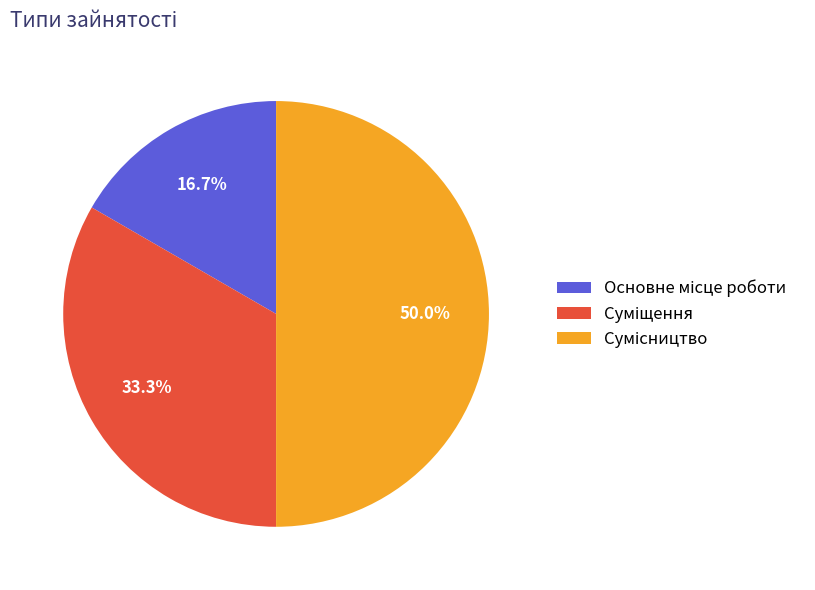

Count the number of slices in the pie.

3